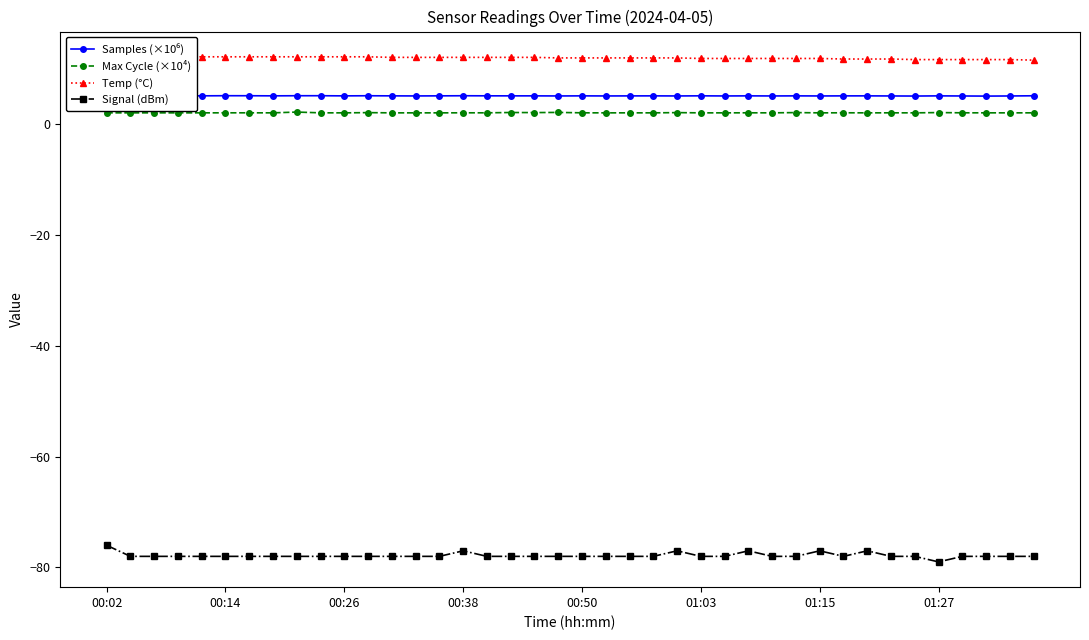

Reading left to right, extract all data points from this chart.

Samples (×10⁶): 5.1	5.1	5.1	5.1	5.1	5.1	5.1	5.1	5.1	5.1	5.1	5.1	5.1	5.0	5.1	5.1	5.1	5.1	5.1	5.0	5.1	5.0	5.0	5.1	5.0	5.1	5.0	5.1	5.0	5.1	5.0	5.1	5.1	5.0	5.0	5.1	5.0	5.0	5.0	5.1
Max Cycle (×10⁴): 2.0	2.0	2.0	2.0	2.0	2.0	2.0	2.0	2.1	2.0	2.0	2.0	2.0	2.0	2.0	2.0	2.0	2.1	2.0	2.1	2.0	2.0	2.0	2.0	2.0	2.0	2.0	2.0	2.0	2.0	2.0	2.0	2.0	2.0	2.0	2.0	2.0	2.0	2.0	2.0
Temp (°C): 12.1	12.1	12.1	12.1	12.1	12.1	12.1	12.1	12.1	12.1	12.1	12.1	12.0	12.0	12.0	12.0	12.0	12.0	12.0	11.9	11.9	11.9	11.9	11.9	11.9	11.8	11.8	11.8	11.8	11.8	11.8	11.7	11.7	11.7	11.6	11.6	11.6	11.6	11.6	11.5
Signal (dBm): -76.0	-78.0	-78.0	-78.0	-78.0	-78.0	-78.0	-78.0	-78.0	-78.0	-78.0	-78.0	-78.0	-78.0	-78.0	-77.0	-78.0	-78.0	-78.0	-78.0	-78.0	-78.0	-78.0	-78.0	-77.0	-78.0	-78.0	-77.0	-78.0	-78.0	-77.0	-78.0	-77.0	-78.0	-78.0	-79.0	-78.0	-78.0	-78.0	-78.0